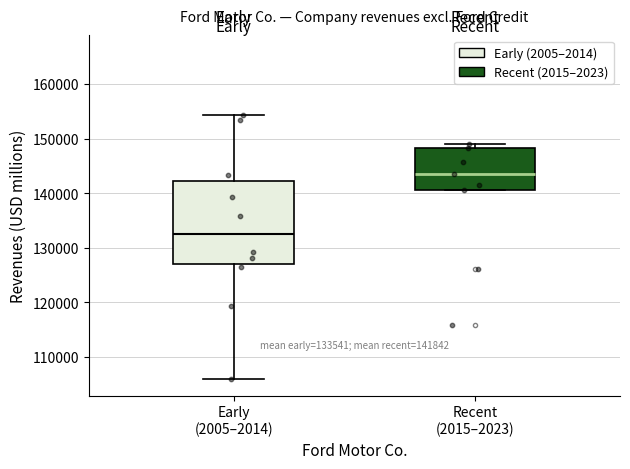

Which box has the lowest median line?

Early (2005–2014)